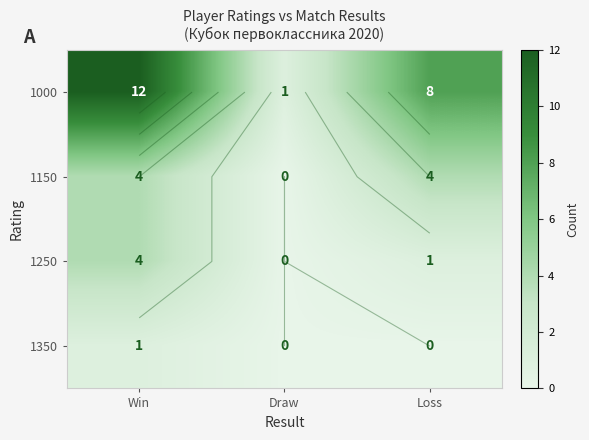

What is the difference between the 1000 values at Loss and Win?

4